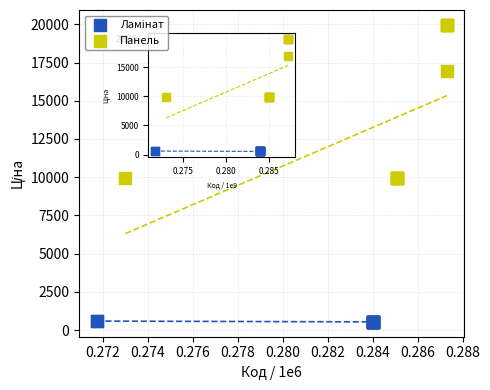

Which series has the largest Y range (max minus min)?

Панель